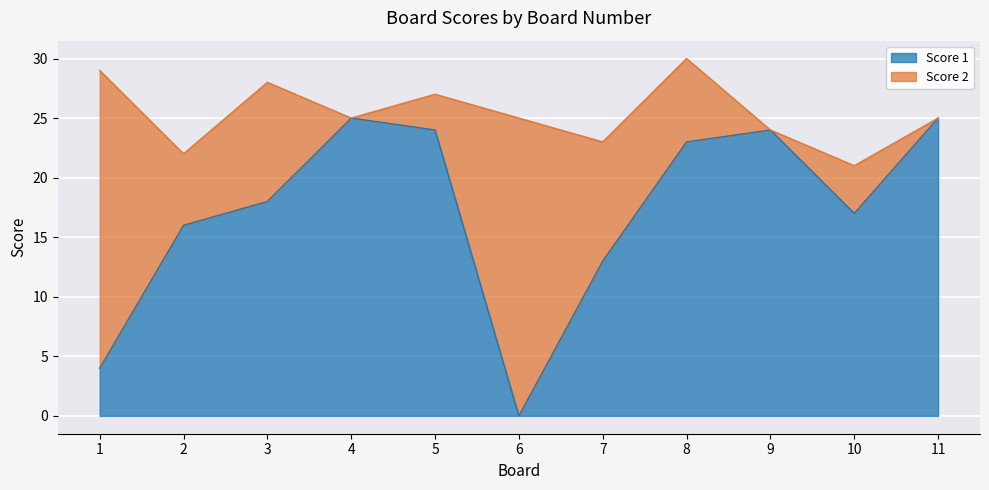

Reading left to right, list the values for the Score 1 series.

4	16	18	25	24	0	13	23	24	17	25